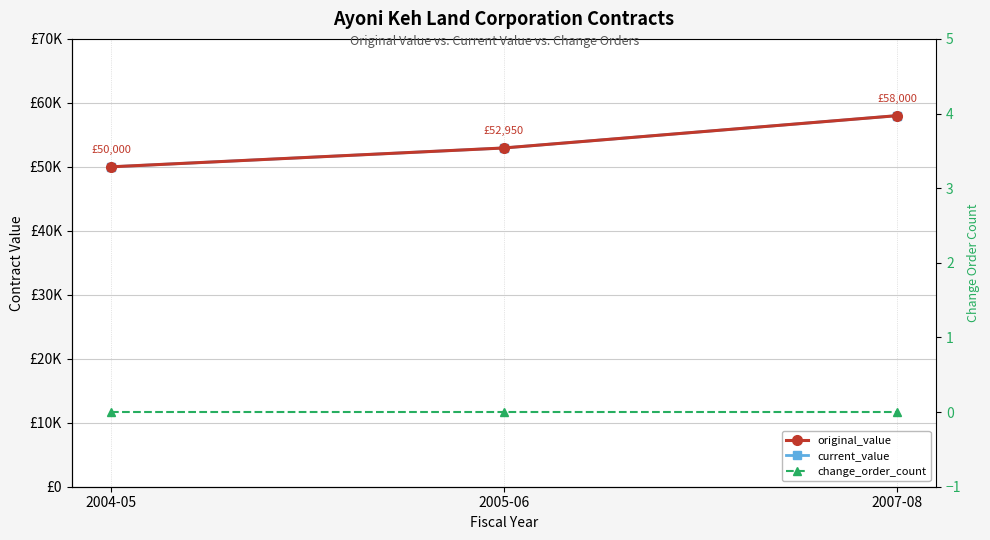

At which label is current_value closest to 54000?

2005-06